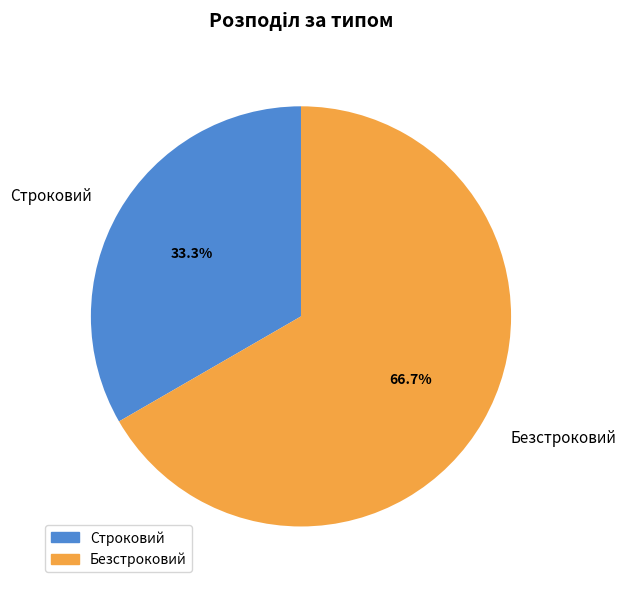

How many segments does this pie chart have?

2